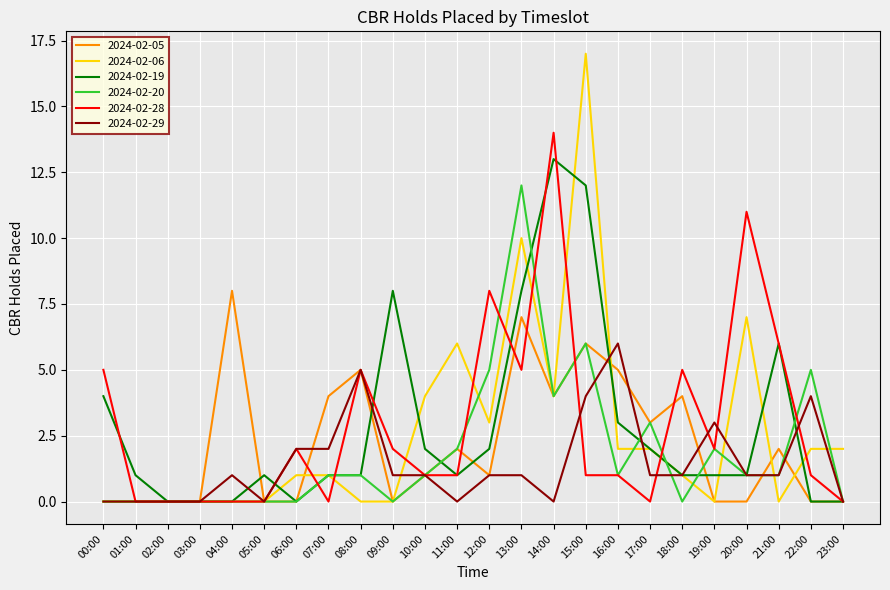

True or false: 2024-02-28 has a value of 0 at 03:00.

True